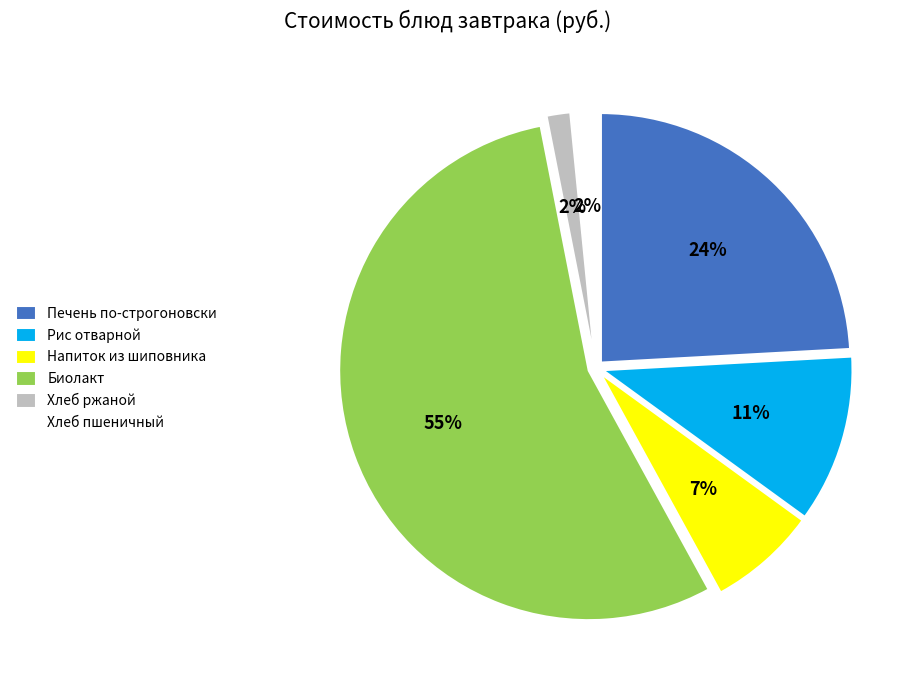

Is the sum of Напиток из шиповника and Биолакт greater than half?

Yes